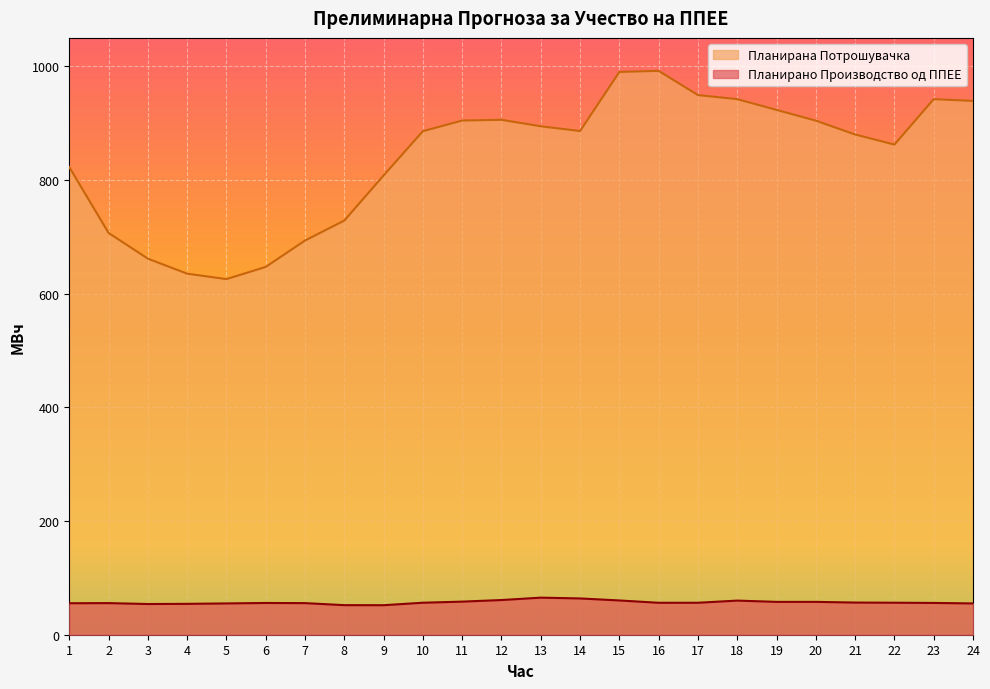

At which category does the chart reach its peak across all series?

16